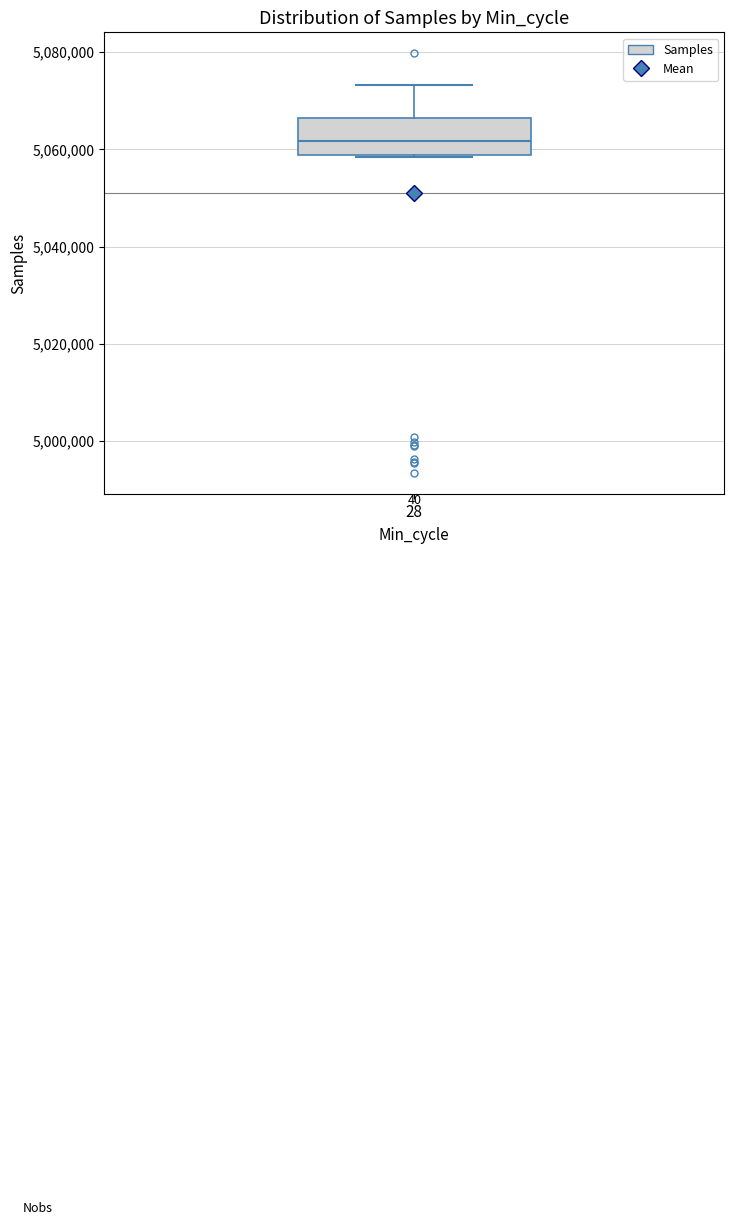

Transcribe this box plot: give where the median line is, the range the box spans, and where the two whiskers end, as read against the y-axis. The values are not printed on the chart, so give them approximately, as read against the axis.

median 5062000, box 5058000 to 5066000, whiskers 5058000 to 5074000